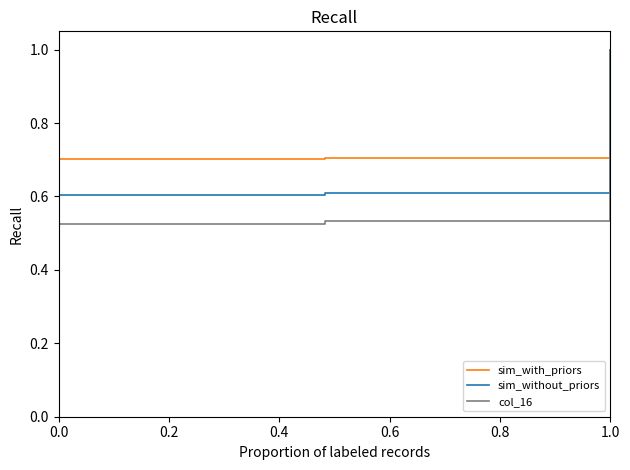

Which series has the widest spread of values?

col_16